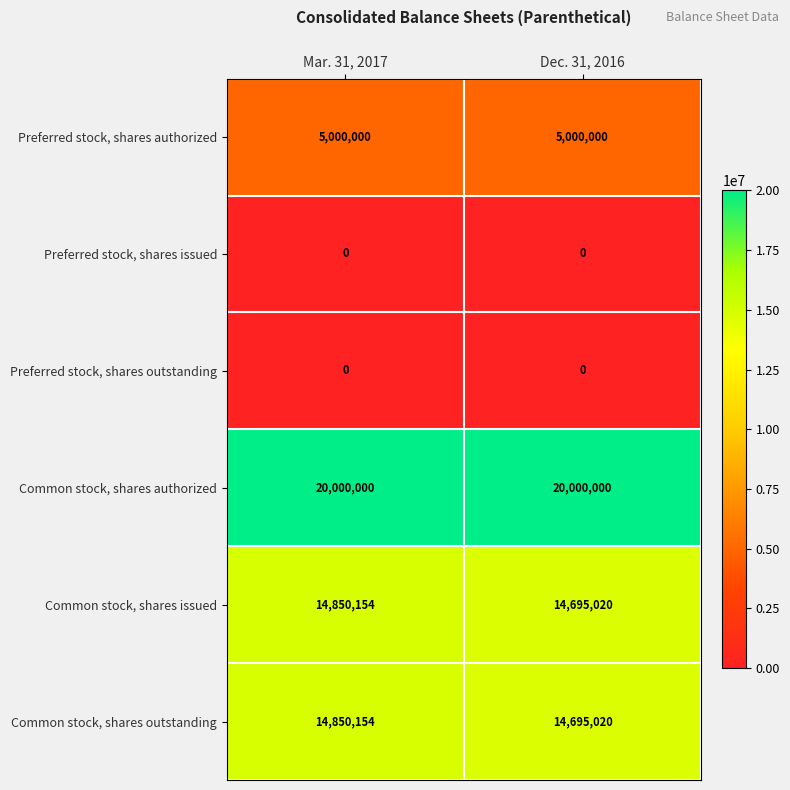

What is the difference between the highest and lowest values at Mar. 31, 2017?

20000000